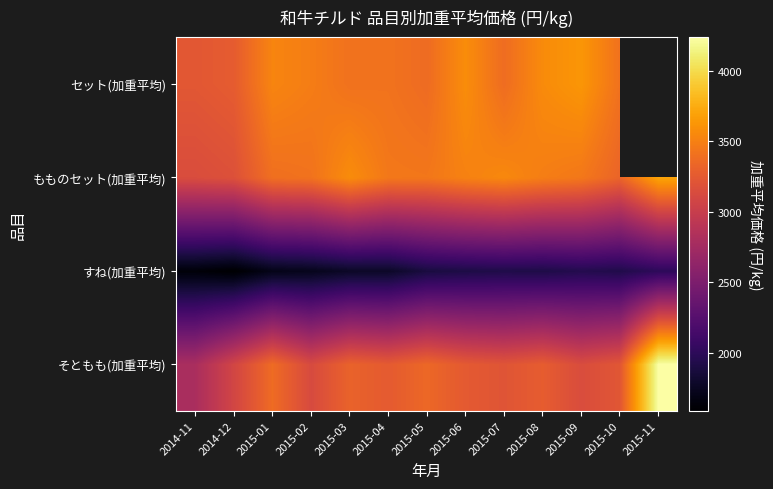

Rank the series by their maximum value, from highest to lowest.

そともも(加重平均), もものセット(加重平均), セット(加重平均), すね(加重平均)